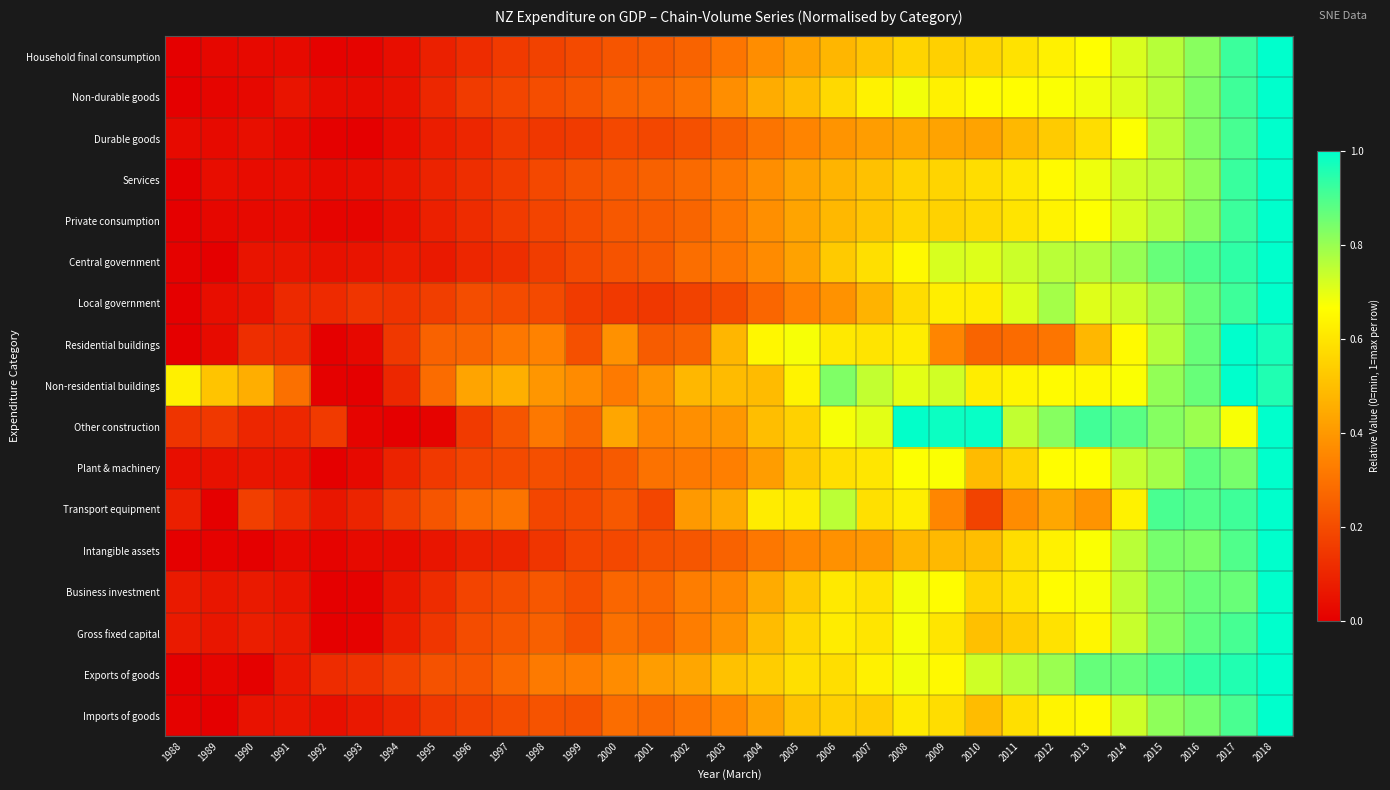

What is the total value across all series at 2005?

8.4